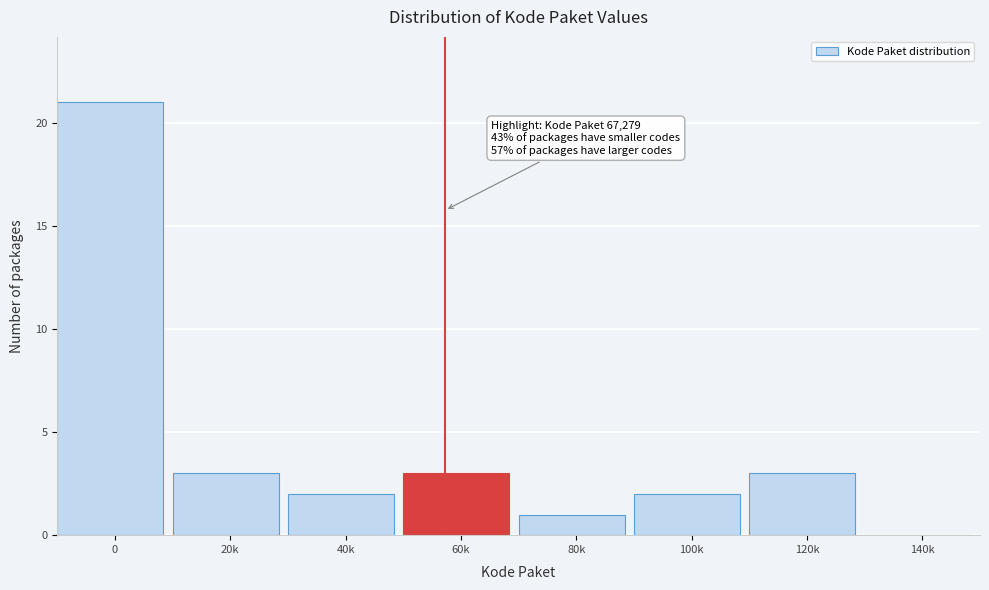

Reading left to right, list all the values displayed in this chart.

0=21	20k=3	40k=2	60k=3	80k=1	100k=2	120k=3	140k=0